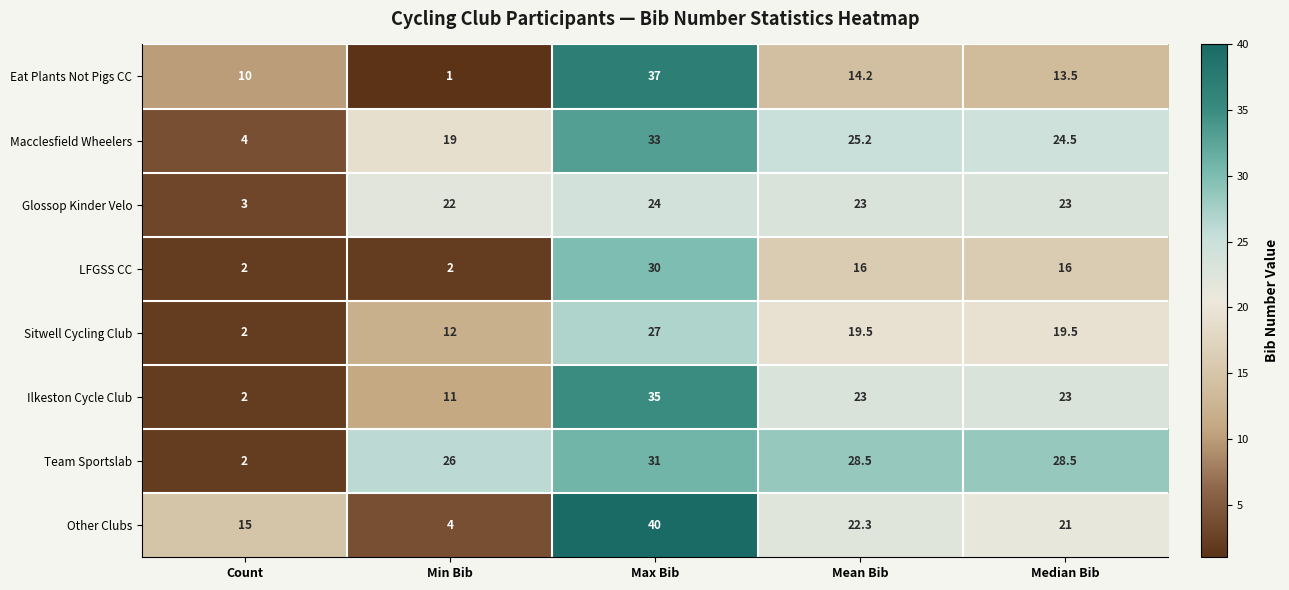

Which series changed the most between Min Bib and Mean Bib?

Other Clubs